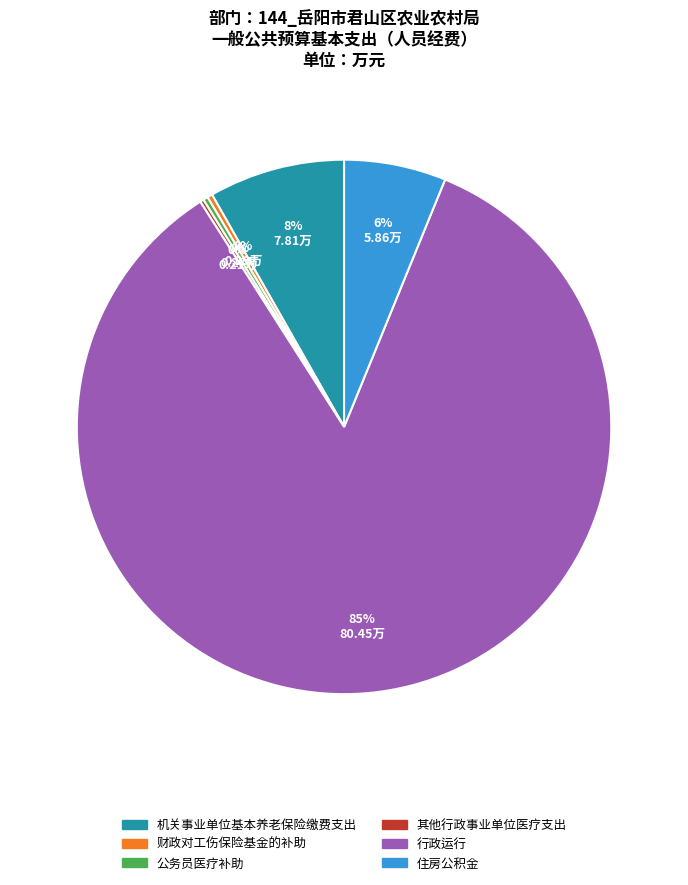

Which slice represents more than half of the pie?

行政运行